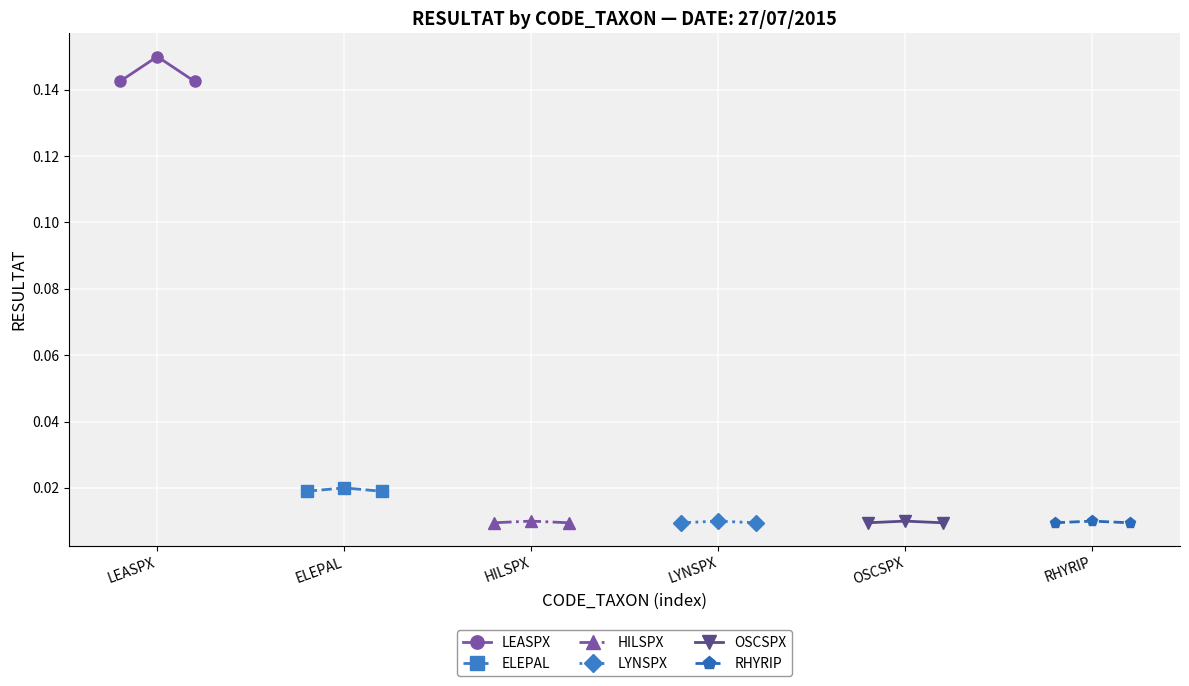

Count the HILSPX values in the range 0 to 1.

3